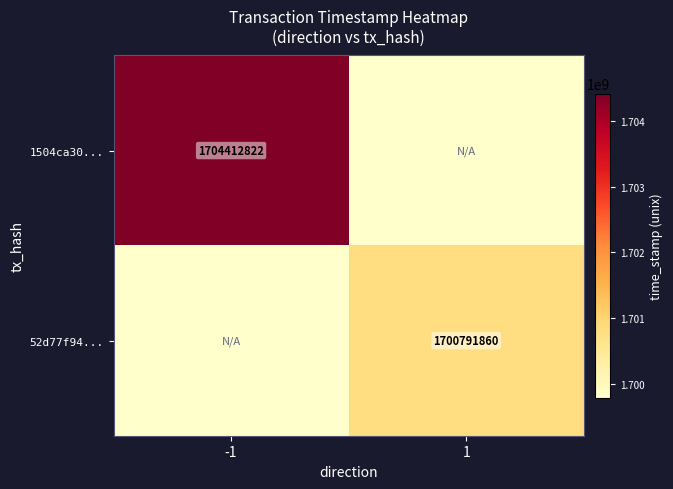

Is it true that 52d77f94... equals 1027973634 at 1?

False